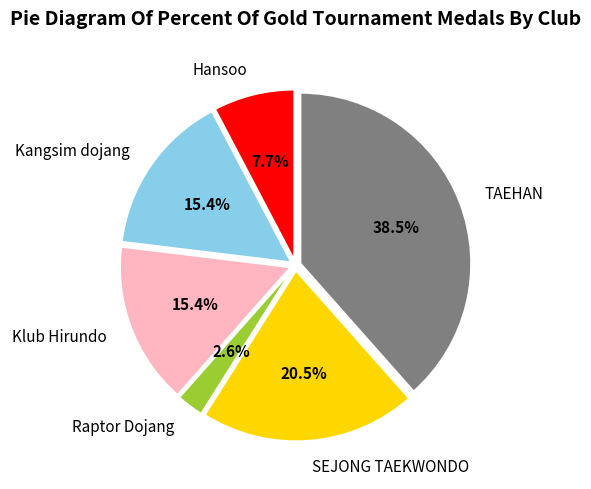

How much of the chart is everything except Hansoo?

92.3%